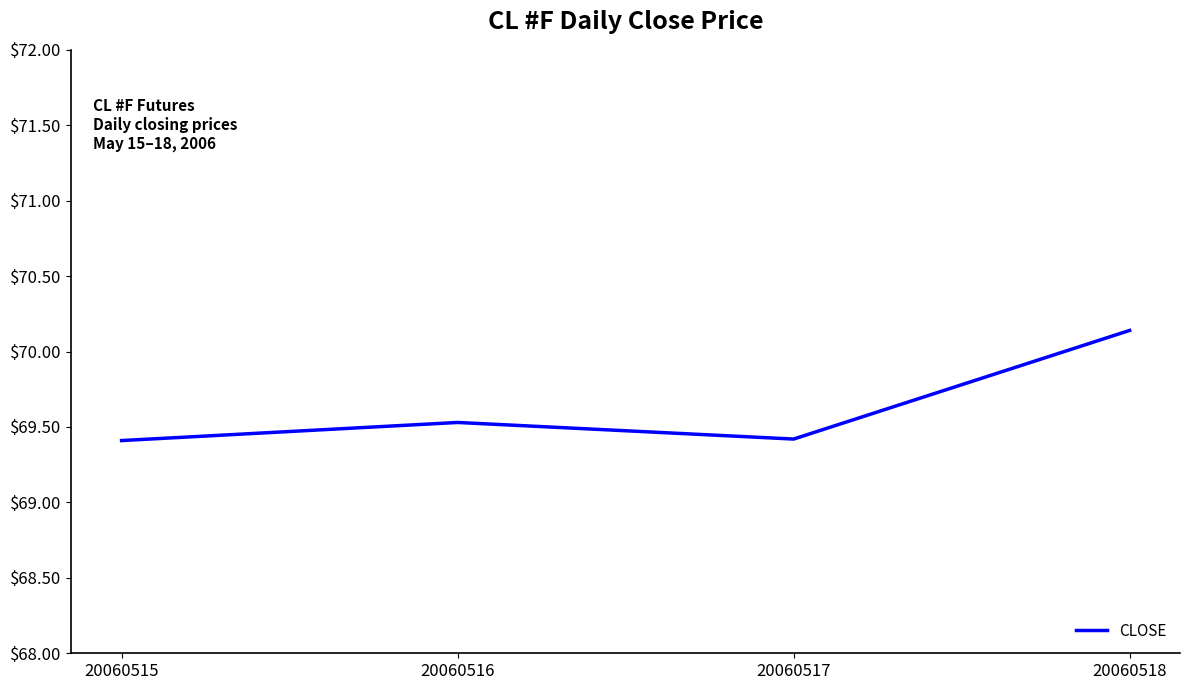

The value at 20060515 is 69.4. True or false?

True